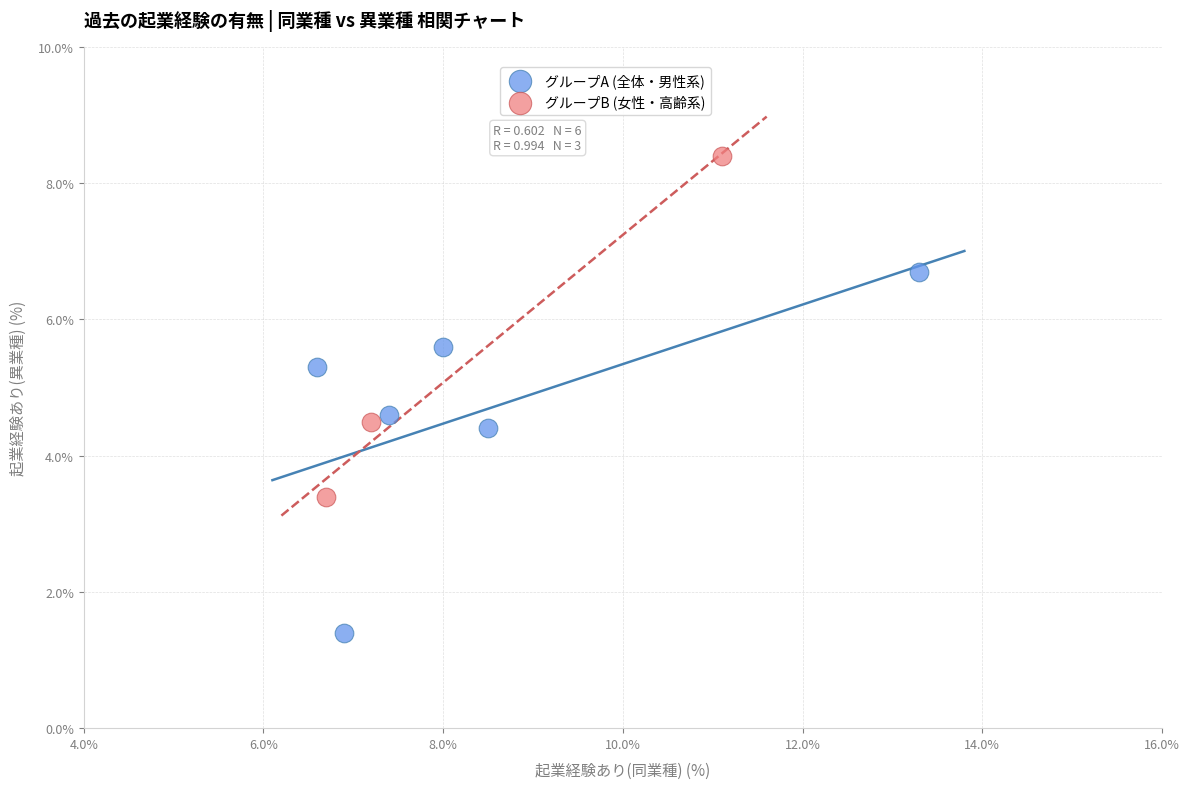

Which series has the widest spread of Y values?

グループA (全体・男性系)